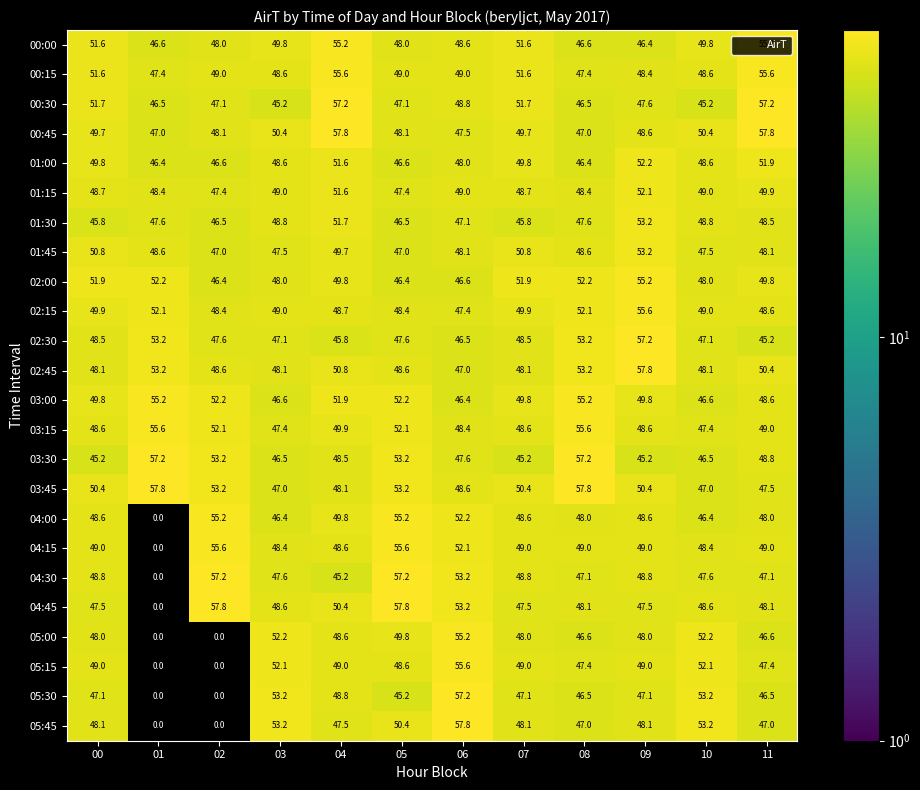

Which series has the largest total across all categories?

03:45